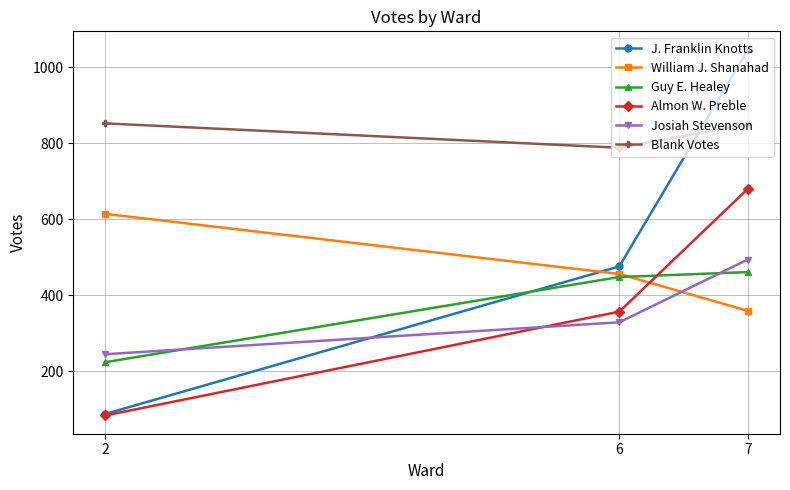

What is the value of the Guy E. Healey point at the 2nd from the left?

448